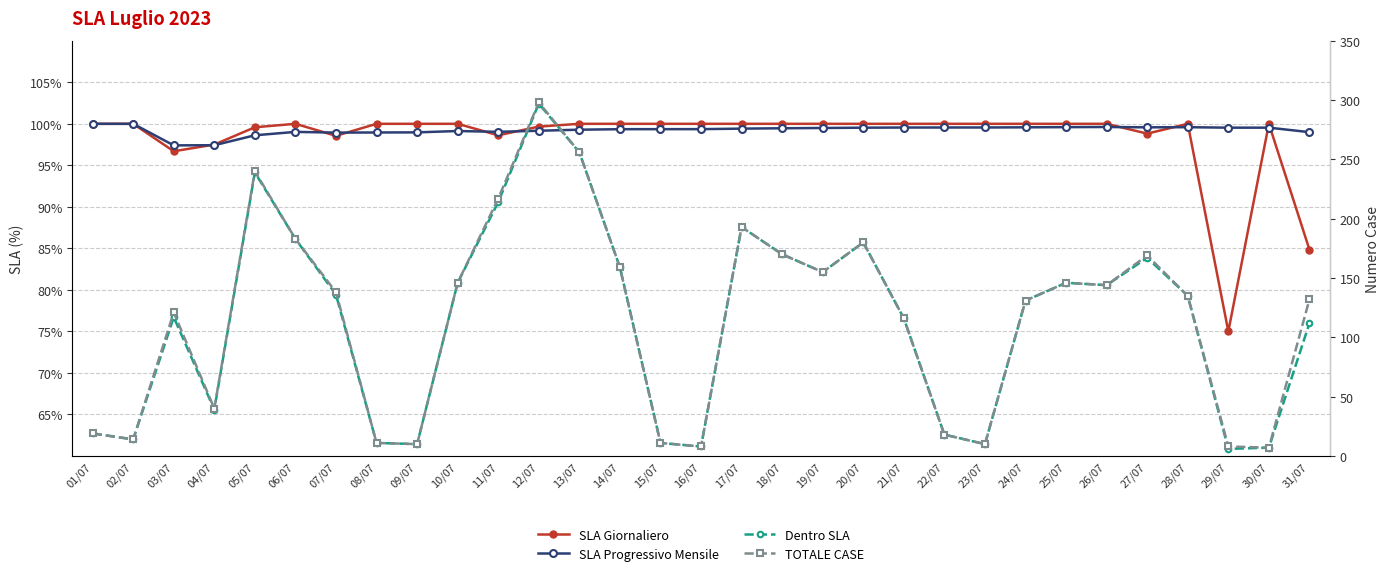

In Dentro SLA, how many points are lower than both neighbors (excluding endpoints)?

8